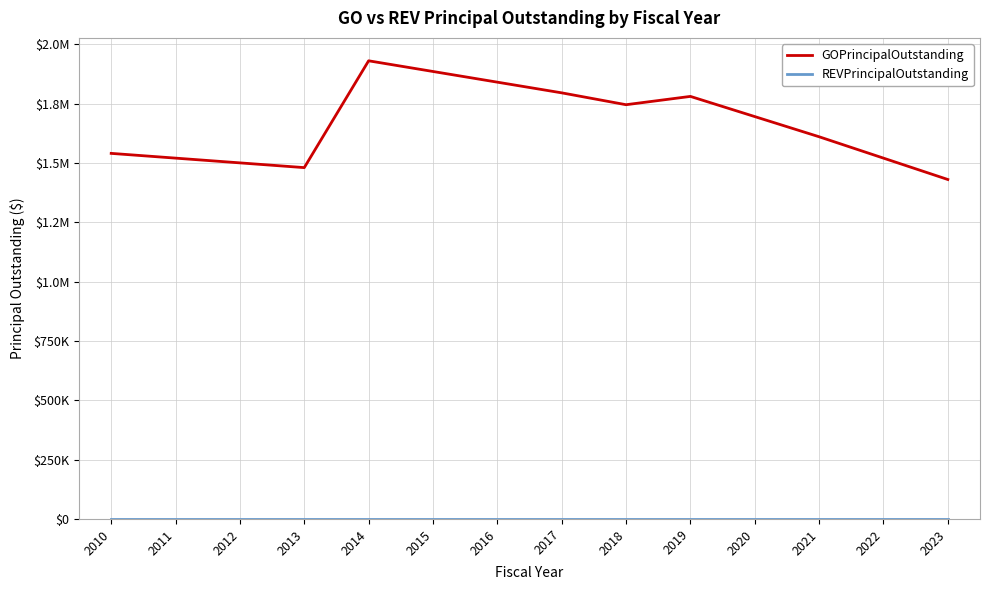

True or false: REVPrincipalOutstanding and GOPrincipalOutstanding cross at least once.

False